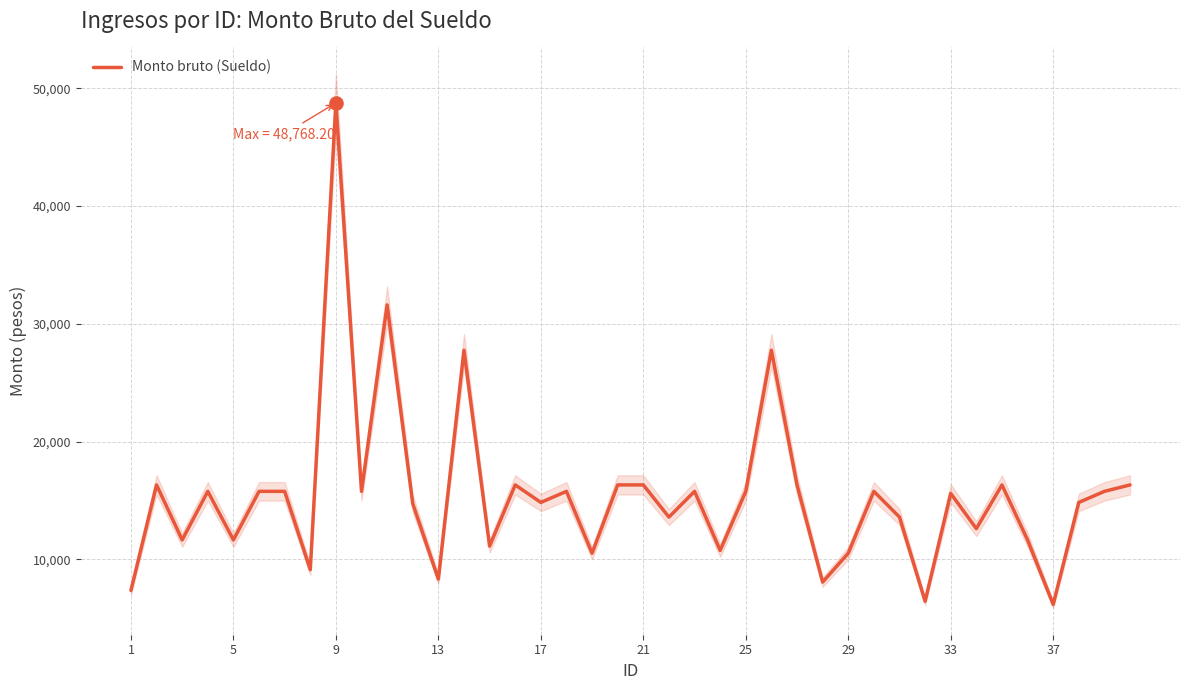

Between 10 and 15, which is larger?

10